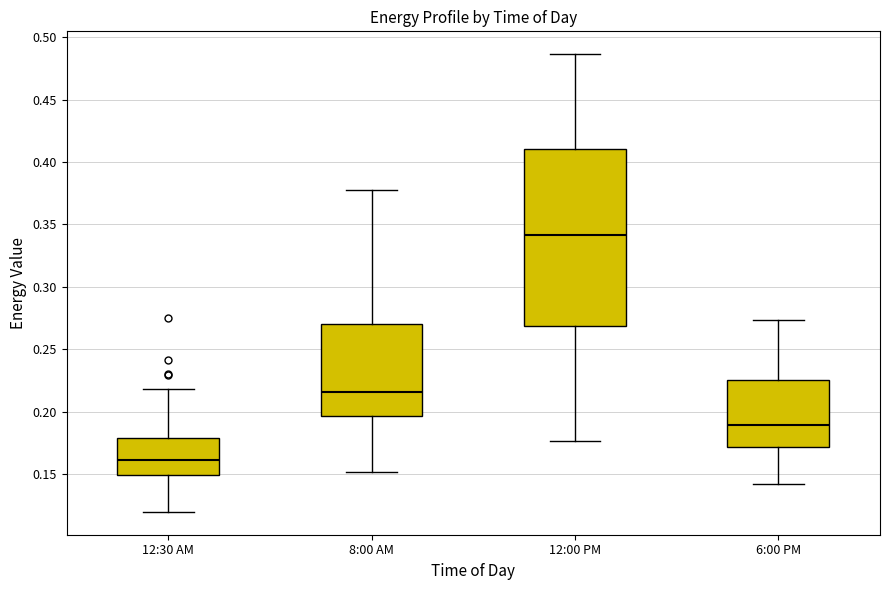

Reading left to right, transcribe this box plot: for each box, give where its median line is, the range the box spans, and where its two whiskers end, as read against the y-axis. The values are not printed on the chart, so give them approximately, as read against the axis.

12:30 AM: median 0.160, box 0.150 to 0.180, whiskers 0.120 to 0.220
8:00 AM: median 0.215, box 0.195 to 0.270, whiskers 0.150 to 0.375
12:00 PM: median 0.340, box 0.270 to 0.410, whiskers 0.175 to 0.485
6:00 PM: median 0.190, box 0.170 to 0.225, whiskers 0.140 to 0.275